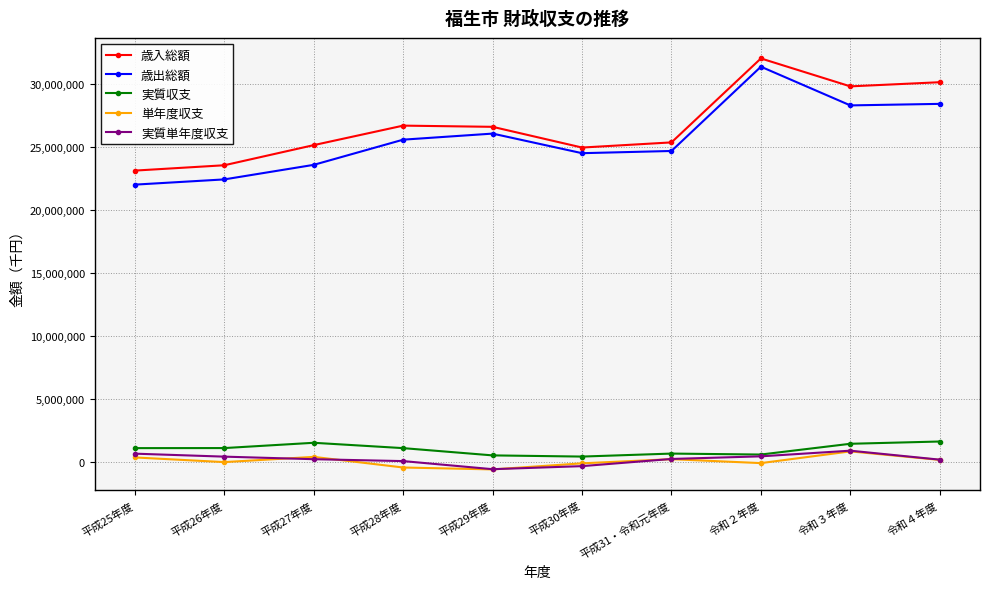

What is the label of the 5th point from the left?

平成29年度